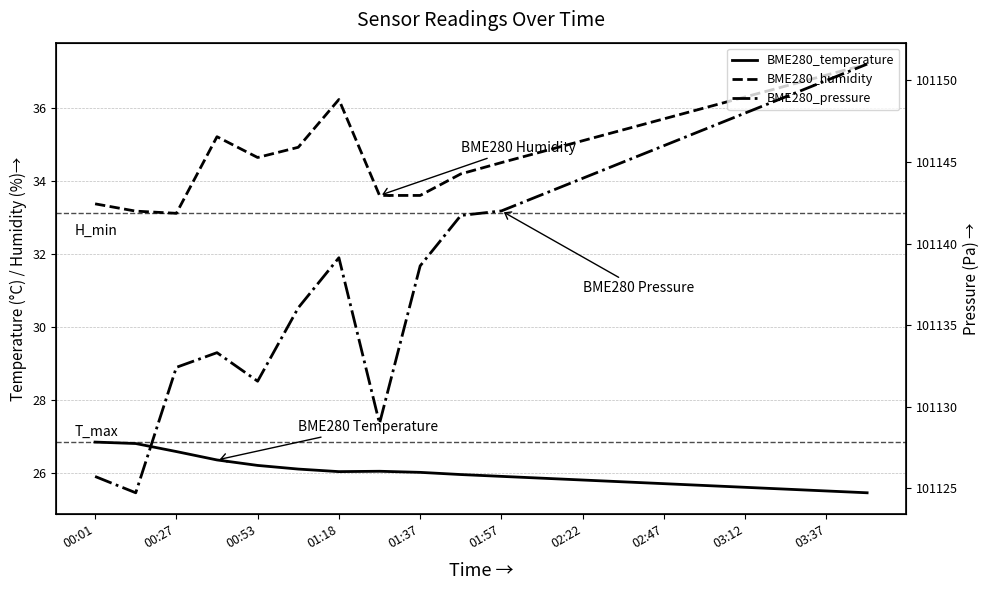

What is the difference between the BME280_pressure values at 01:57 and 02:47?

4.0